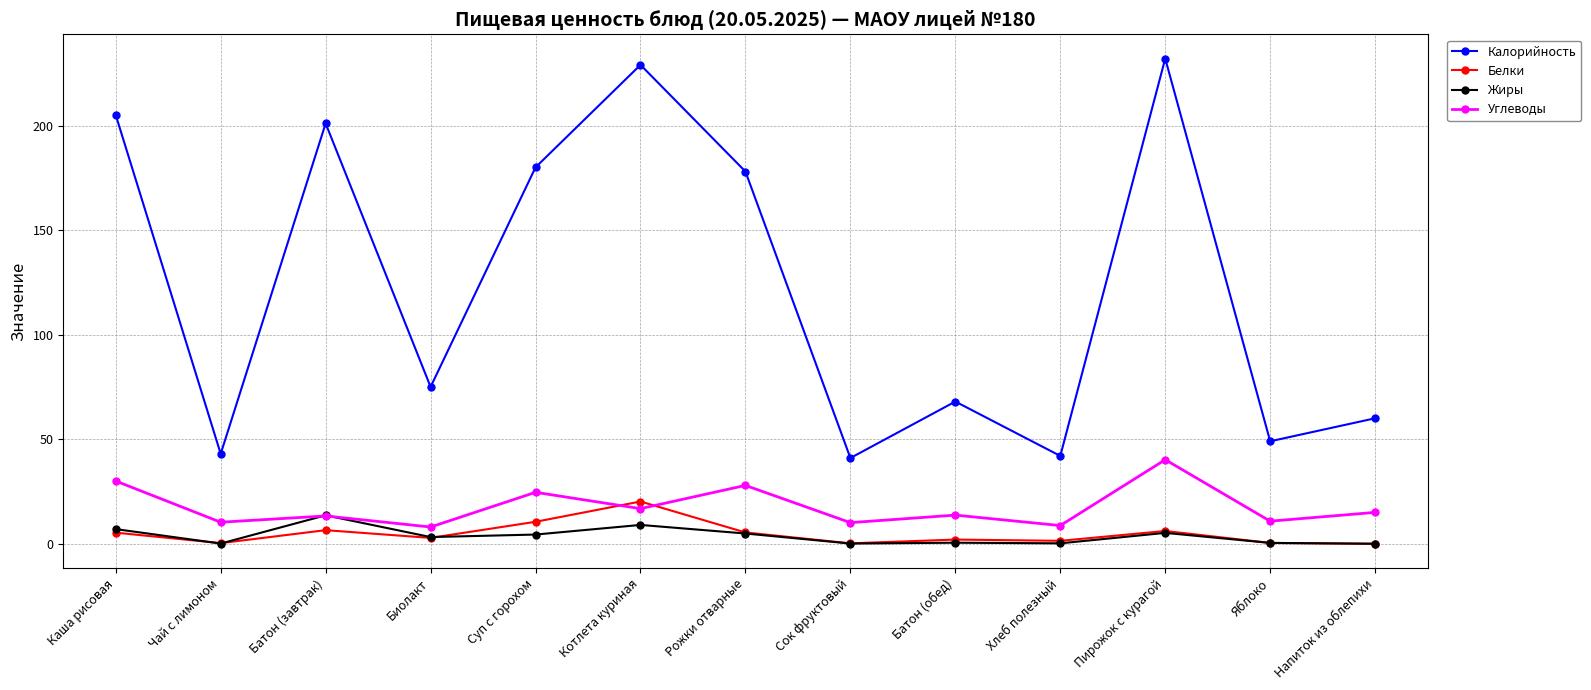

Which series has the largest range (max minus min)?

Калорийность